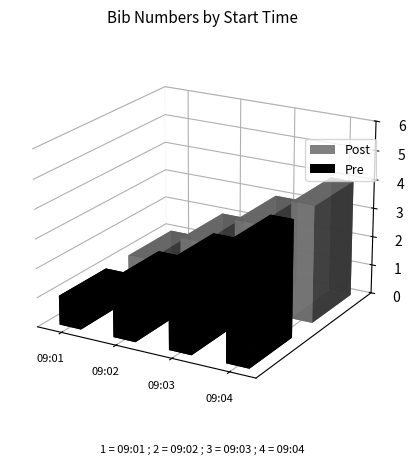

What value does the Post series have at 09:02:00?

2